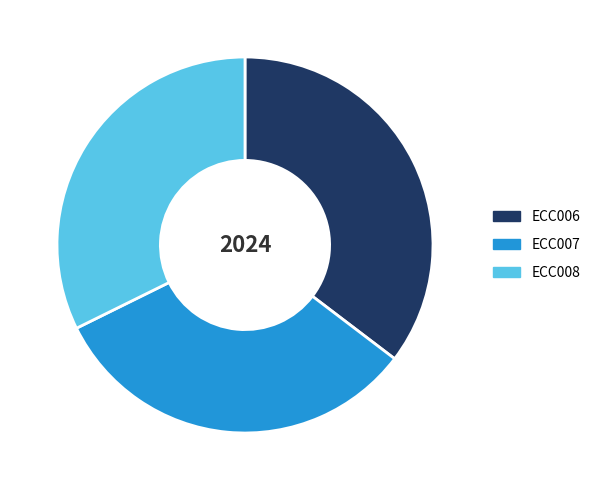

True or false: ECC006 accounts for 35% of the total.

True